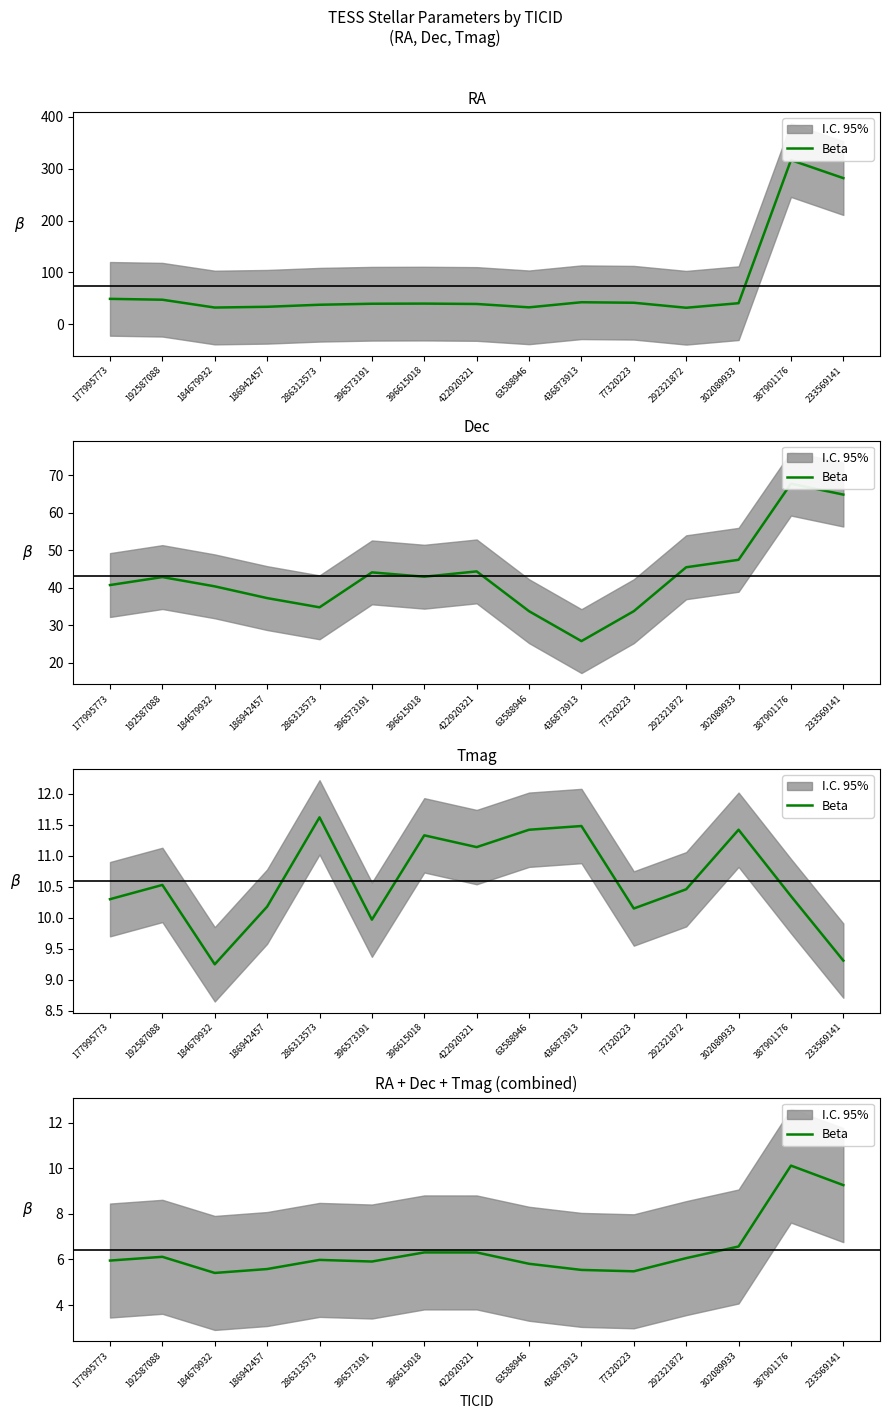

What is the label of the 1st point from the right?

233569141